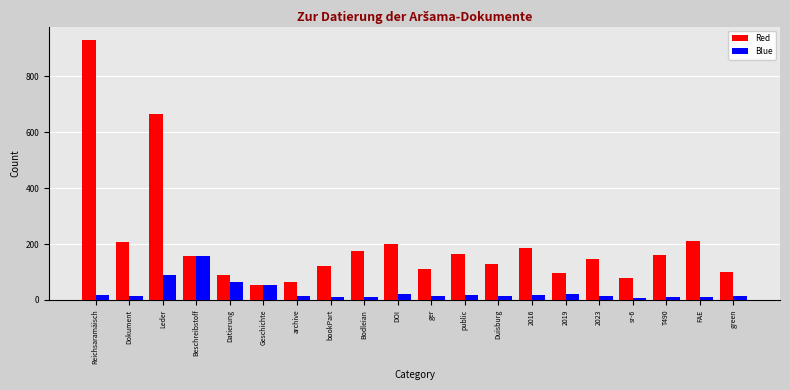

What are all the series names shown in the legend?

Red, Blue